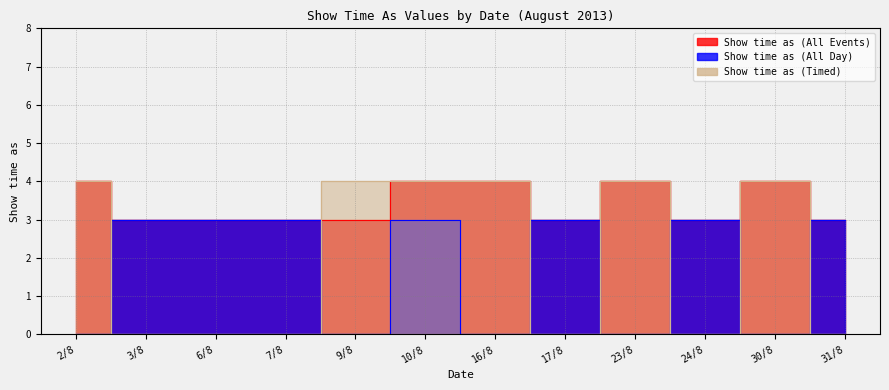

The Show time as (All Day) series shows 3 at 31/8. True or false?

True